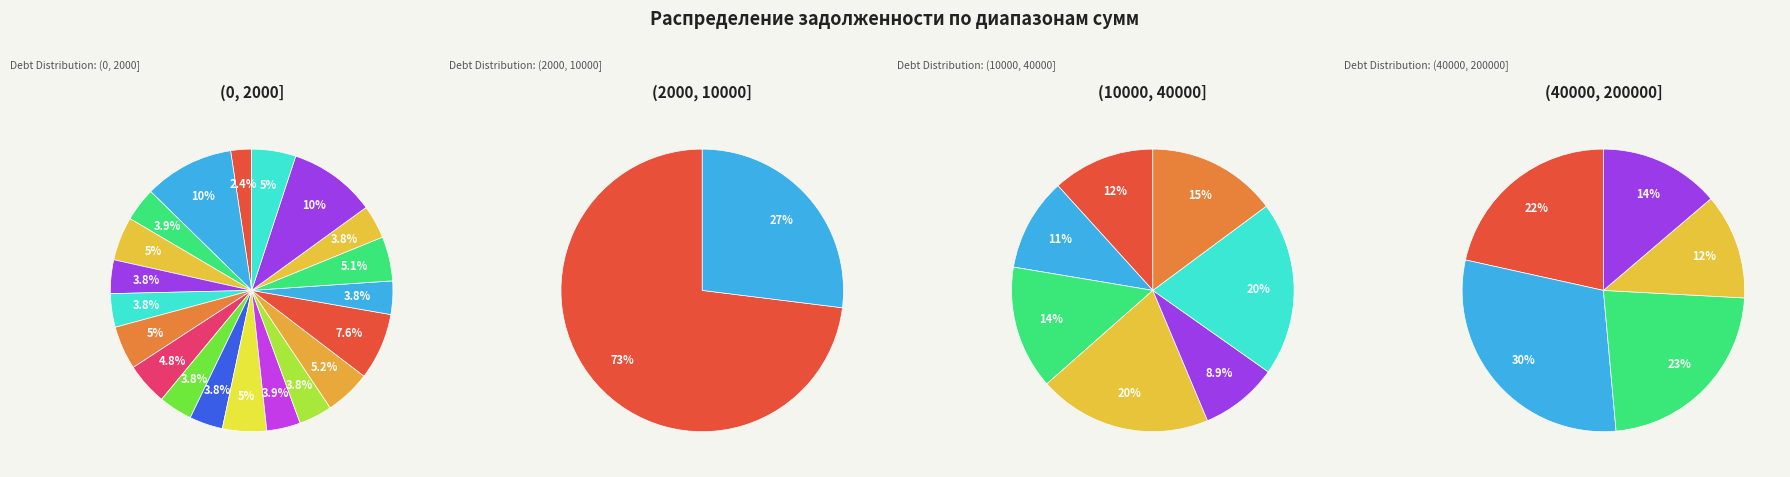

Which has a higher value, 33/3 or 52?

52